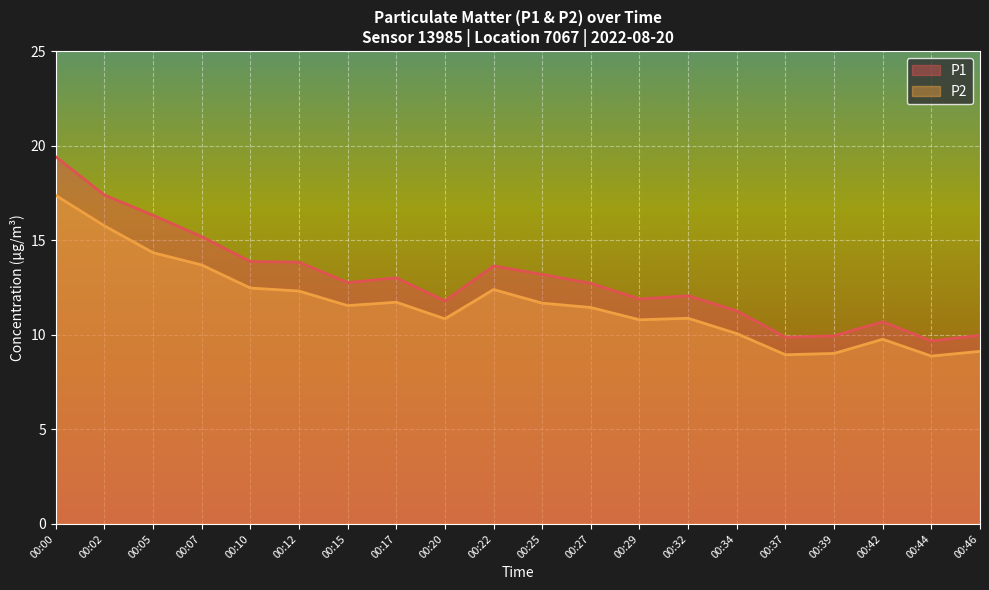

How many lines are shown in the chart?

2